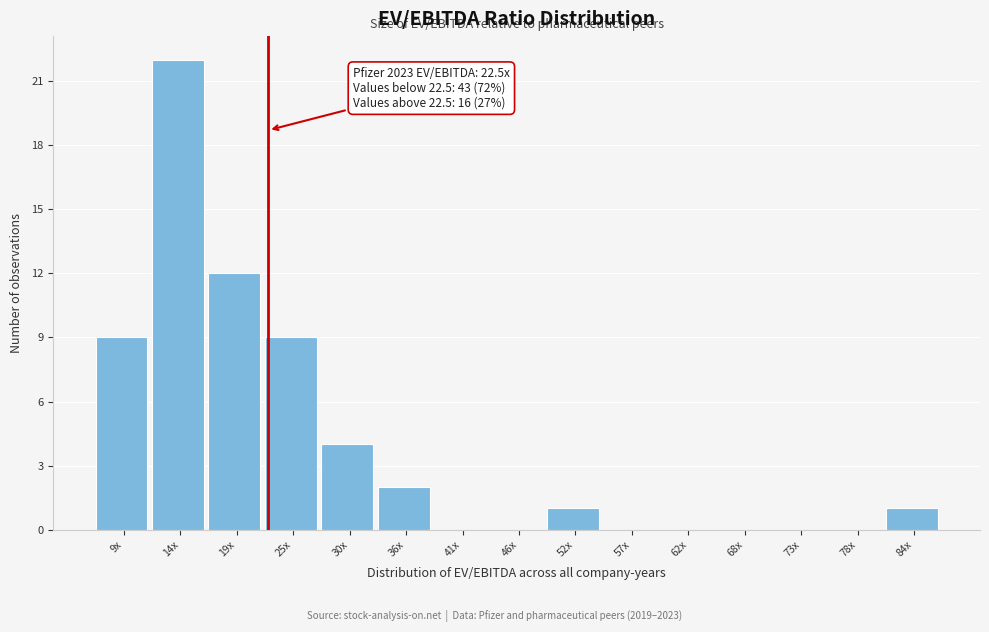

Reading left to right, what are all the values shown in this chart?

9x=9	14x=22	19x=12	25x=9	30x=4	36x=2	41x=0	46x=0	52x=1	57x=0	62x=0	68x=0	73x=0	78x=0	84x=1